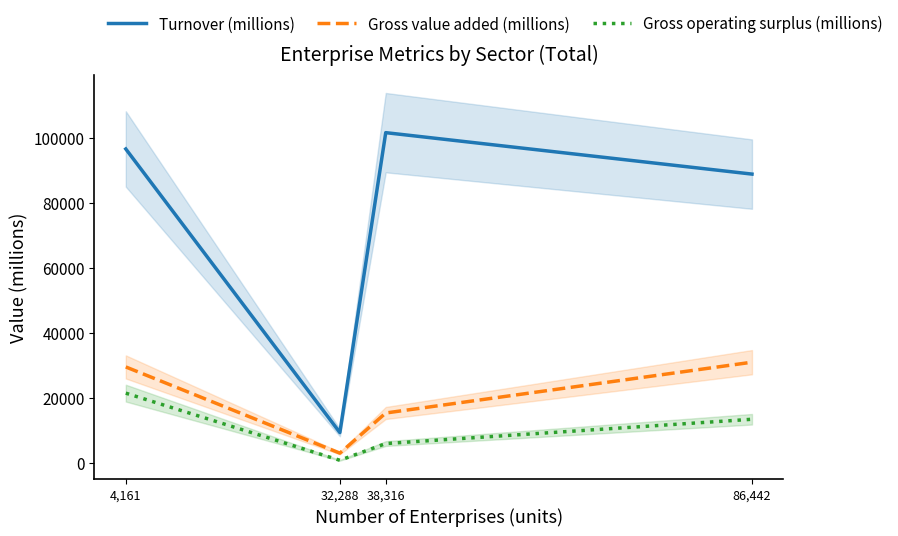

Reading right to left, extract all data points from this chart.

Turnover (millions): 88850	101580	9453	96572
Gross value added (millions): 31069	15463	3134	29611
Gross operating surplus (millions): 13541	6075	938	21562